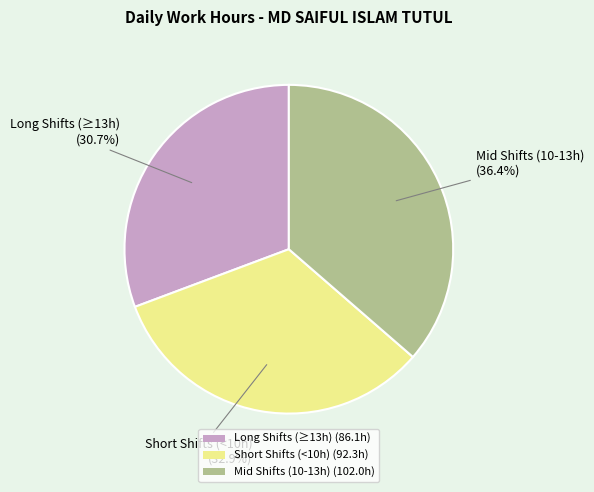

Rank the categories by value from lowest to highest.

Long Shifts (≥13h) (86.1h), Short Shifts (<10h) (92.3h), Mid Shifts (10-13h) (102.0h)